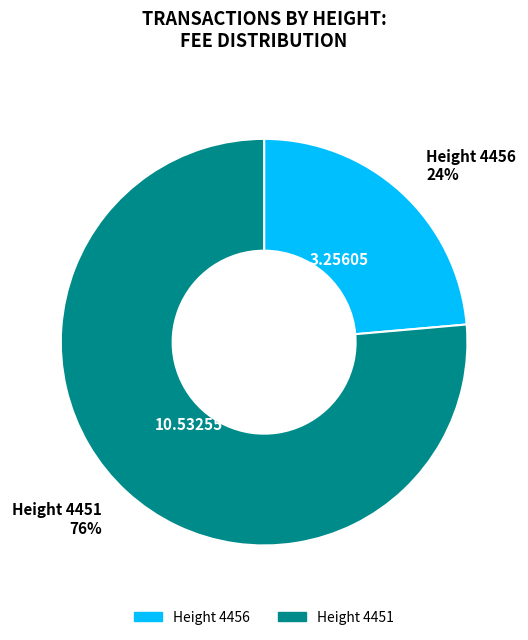

Count the number of slices in the pie.

2